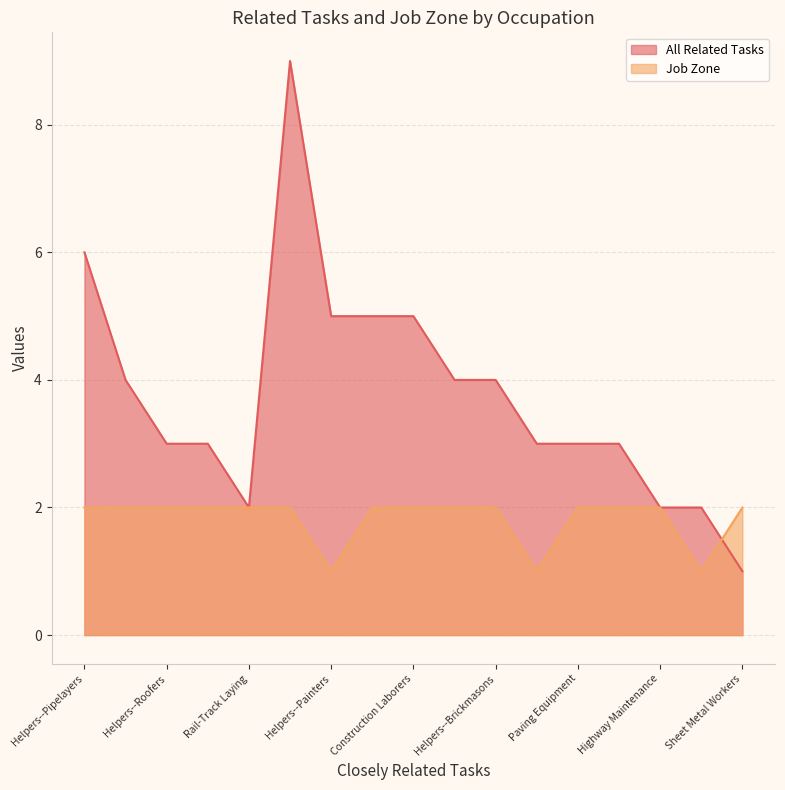

Reading right to left, transcribe all the data shown in this chart.

All Related Tasks: Sheet Metal Workers=1	Septic Tank Servicers=2	Highway Maintenance=2	Operating Engineers=3	Paving Equipment=3	Roustabouts=3	Helpers--Brickmasons=4	Pipelayers=4	Construction Laborers=5	Helpers--Carpenters=5	Helpers--Painters=5	Terrazzo Workers=9	Rail-Track Laying=2	Helpers--Electricians=3	Helpers--Roofers=3	Roofers=4	Helpers--Pipelayers=6
Job Zone: Sheet Metal Workers=2	Septic Tank Servicers=1	Highway Maintenance=2	Operating Engineers=2	Paving Equipment=2	Roustabouts=1	Helpers--Brickmasons=2	Pipelayers=2	Construction Laborers=2	Helpers--Carpenters=2	Helpers--Painters=1	Terrazzo Workers=2	Rail-Track Laying=2	Helpers--Electricians=2	Helpers--Roofers=2	Roofers=2	Helpers--Pipelayers=2